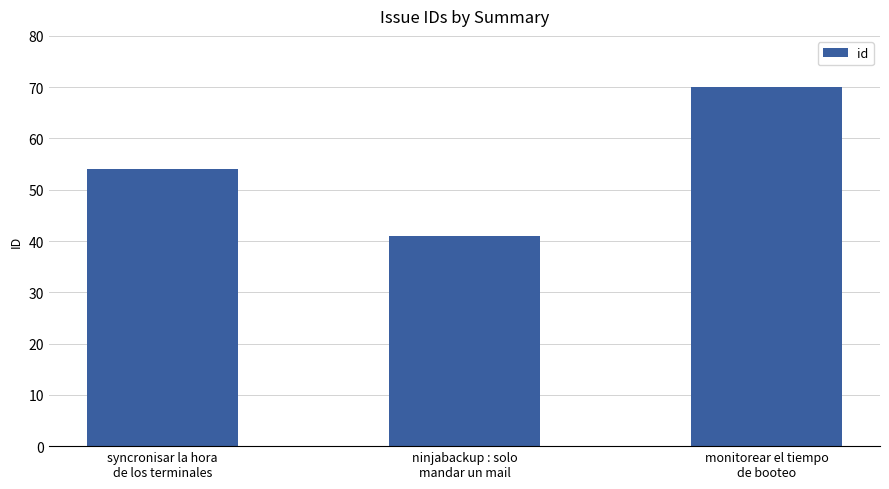

Reading left to right, transcribe all the data shown in this chart.

syncronisar la hora
de los terminales=54	ninjabackup : solo
mandar un mail=41	monitorear el tiempo
de booteo=70